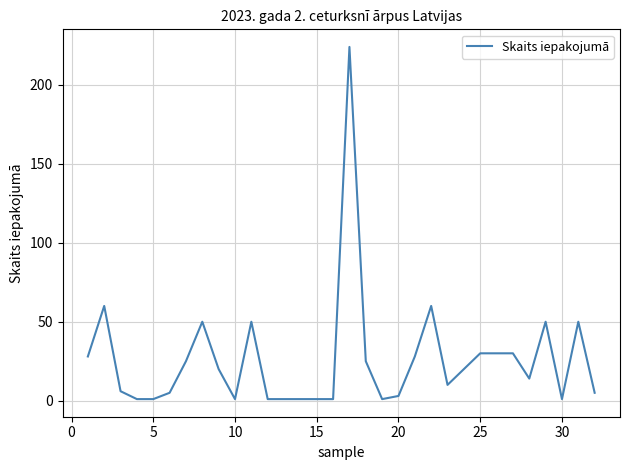

What is the difference between the maximum and minimum values?

223